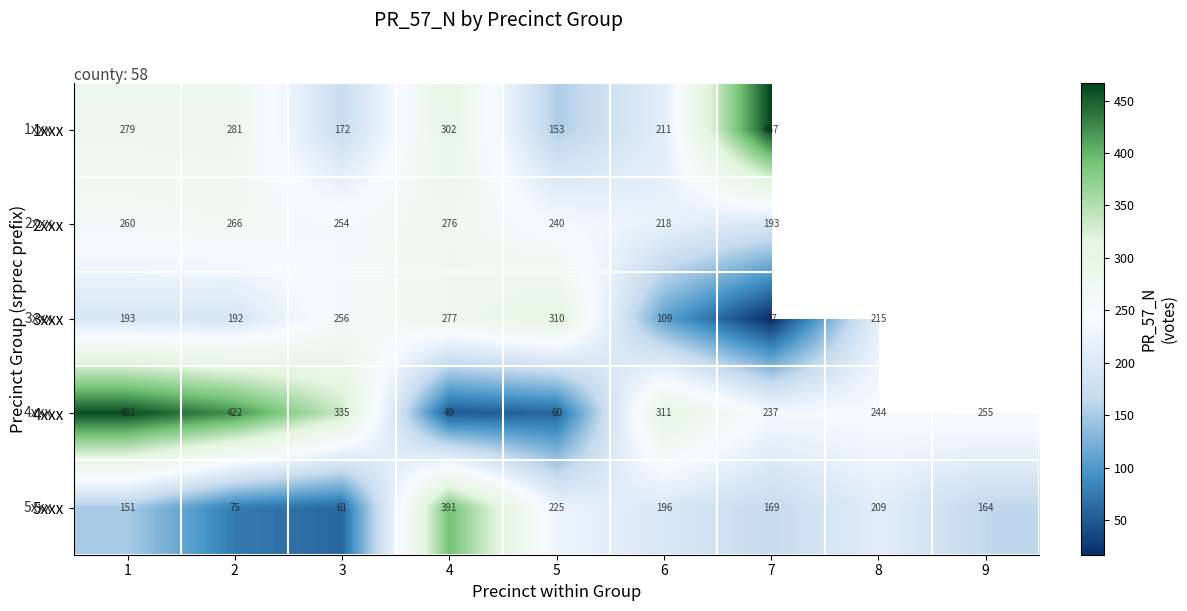

Is it true that 2xxx equals 254 at 3?

True